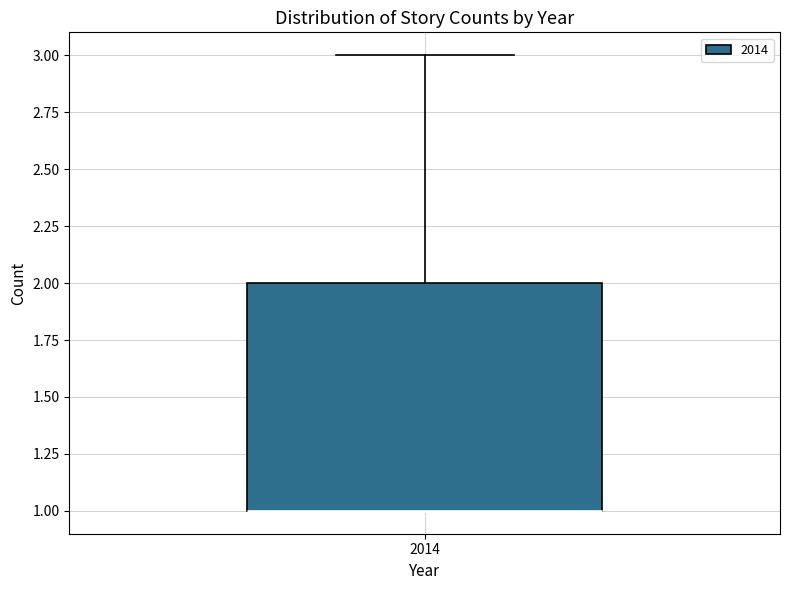

Where is the upper edge of the box at x = 2014 on the y-axis? The values are not printed on the chart, so give them approximately, as read against the axis.

2